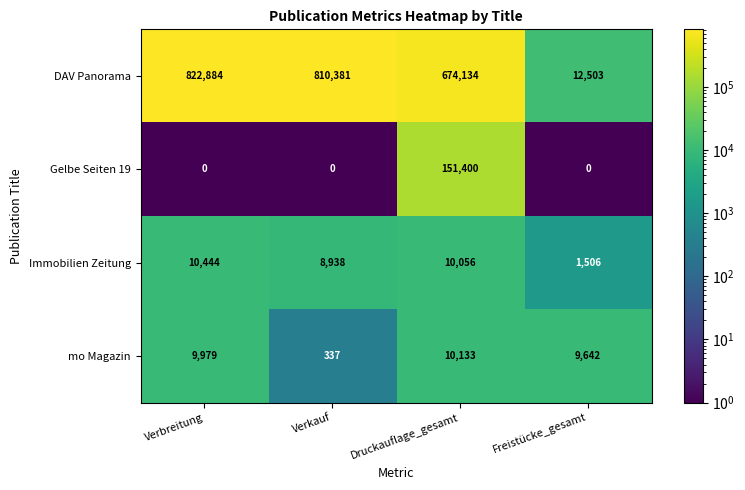

At which category is the sum across all series the highest?

Druckauflage_gesamt